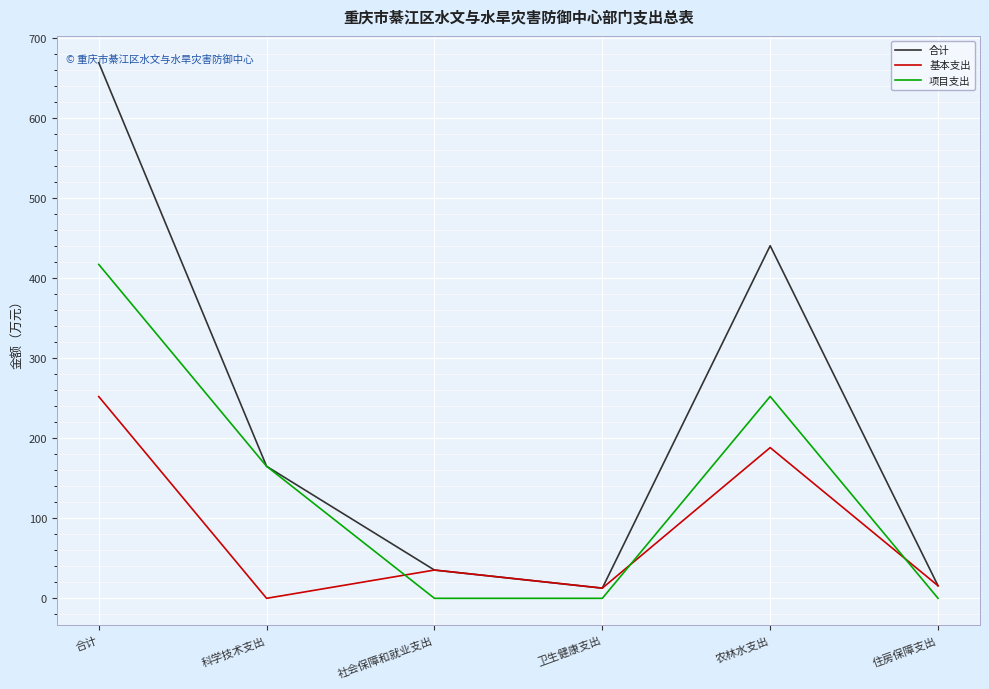

Which category has the highest value across all series?

合计